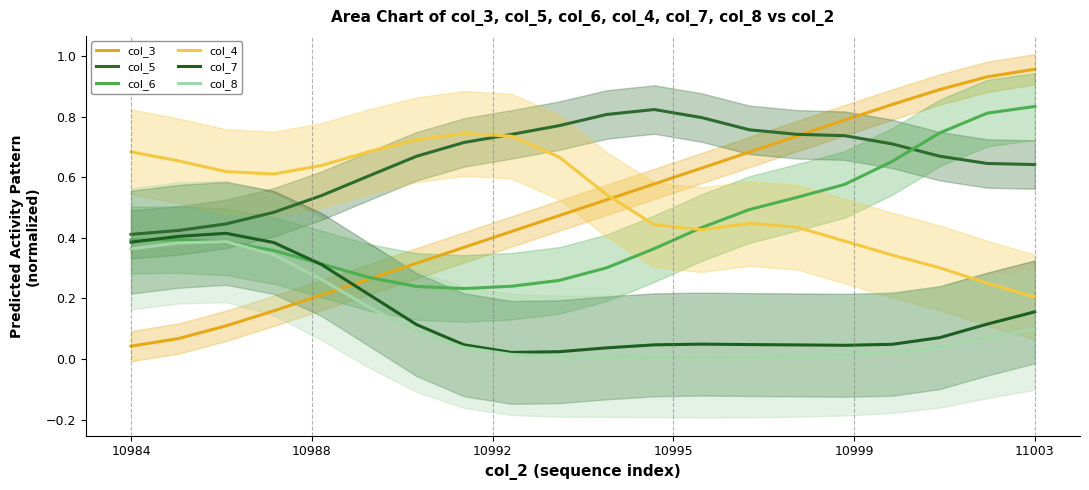

What position from the left is 9?

10